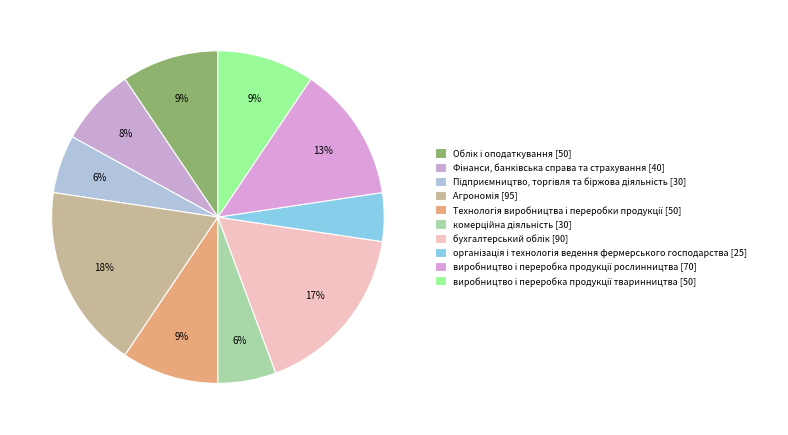

Count the number of slices in the pie.

10